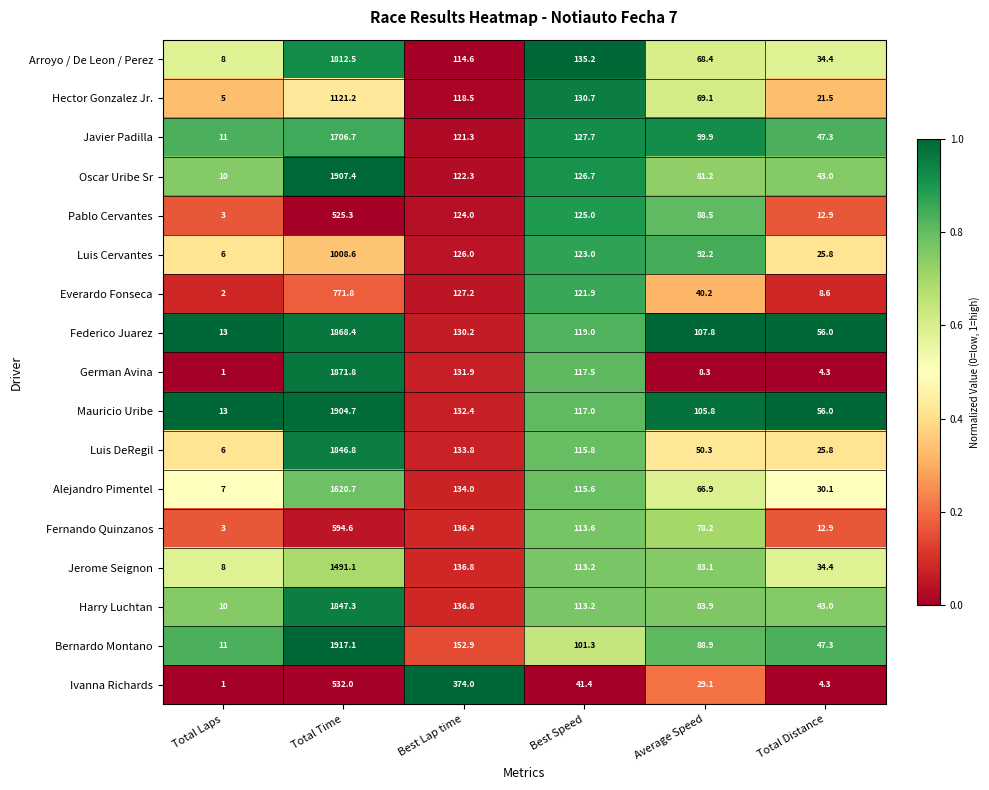

What is the sum of the Javier Padilla values at Total Time and Best Speed?

1834.4